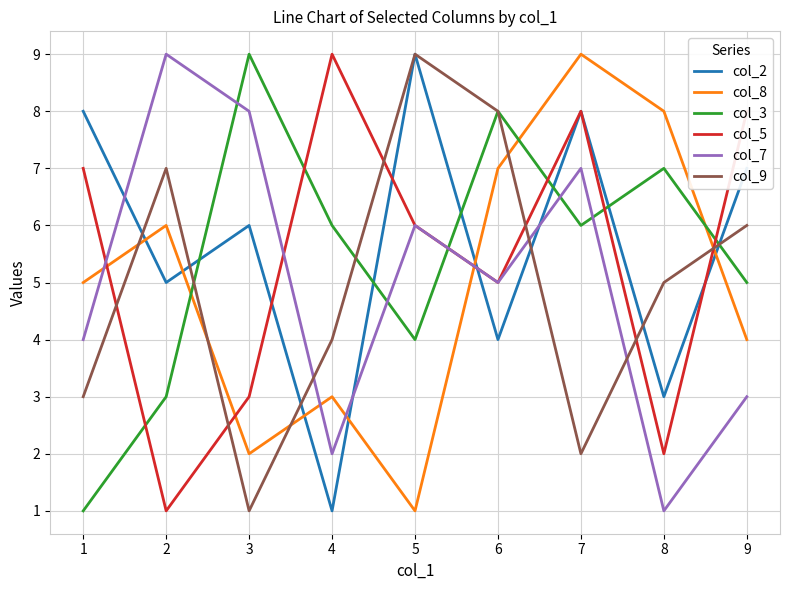

True or false: col_3 has a value of 3 at 4.

False